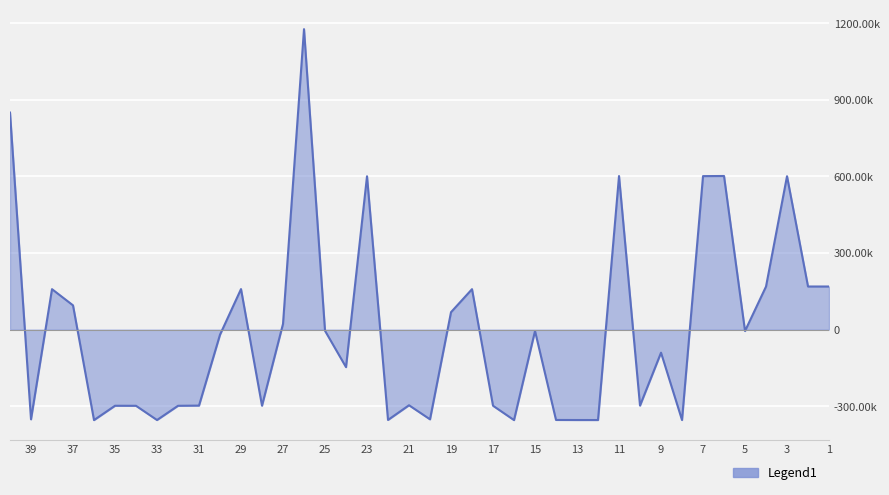

What is the approximate value at 13?

-354238.5